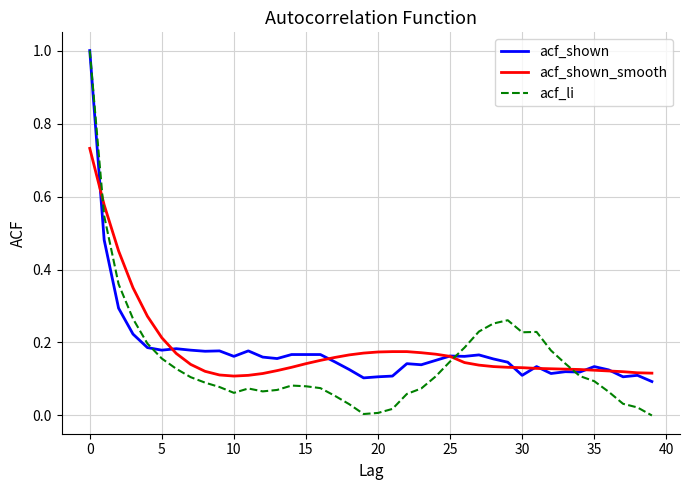

Which series has the widest spread of values?

acf_li